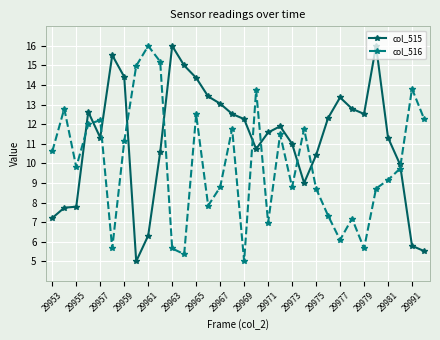

What is the highest value of the col_516 series?

16.0